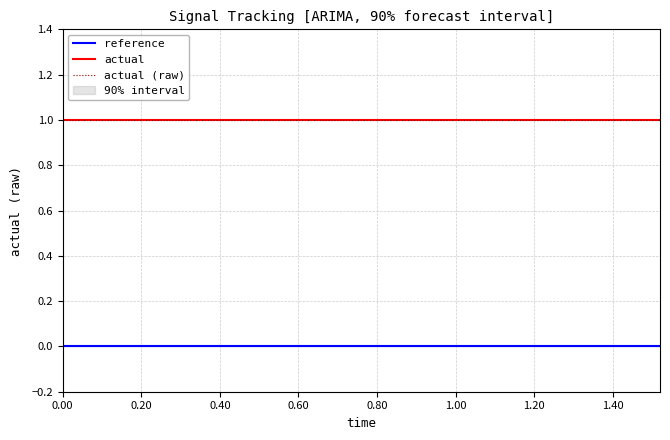

True or false: actual (raw) and actual cross at least once.

False